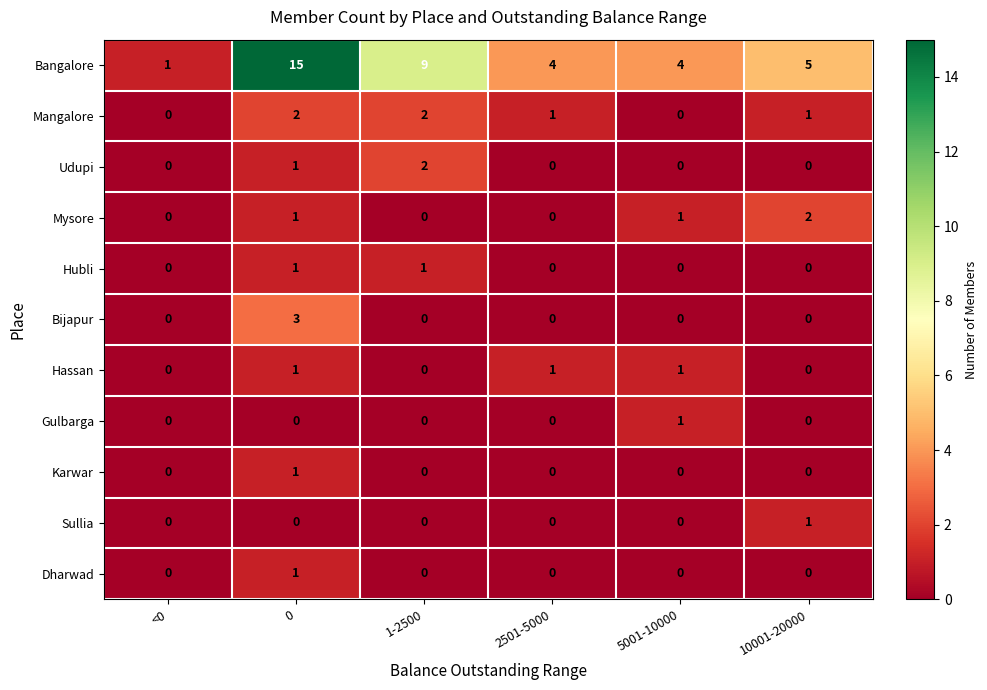

Which series changed the most between <0 and 0?

Bangalore